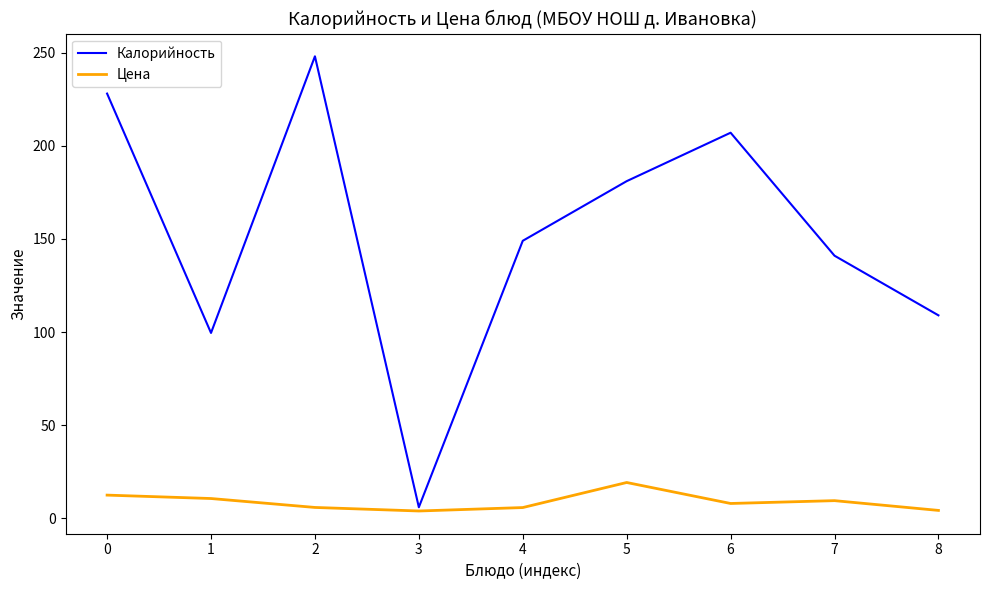

List the series in order of their overall mean, highest first.

Калорийность, Цена